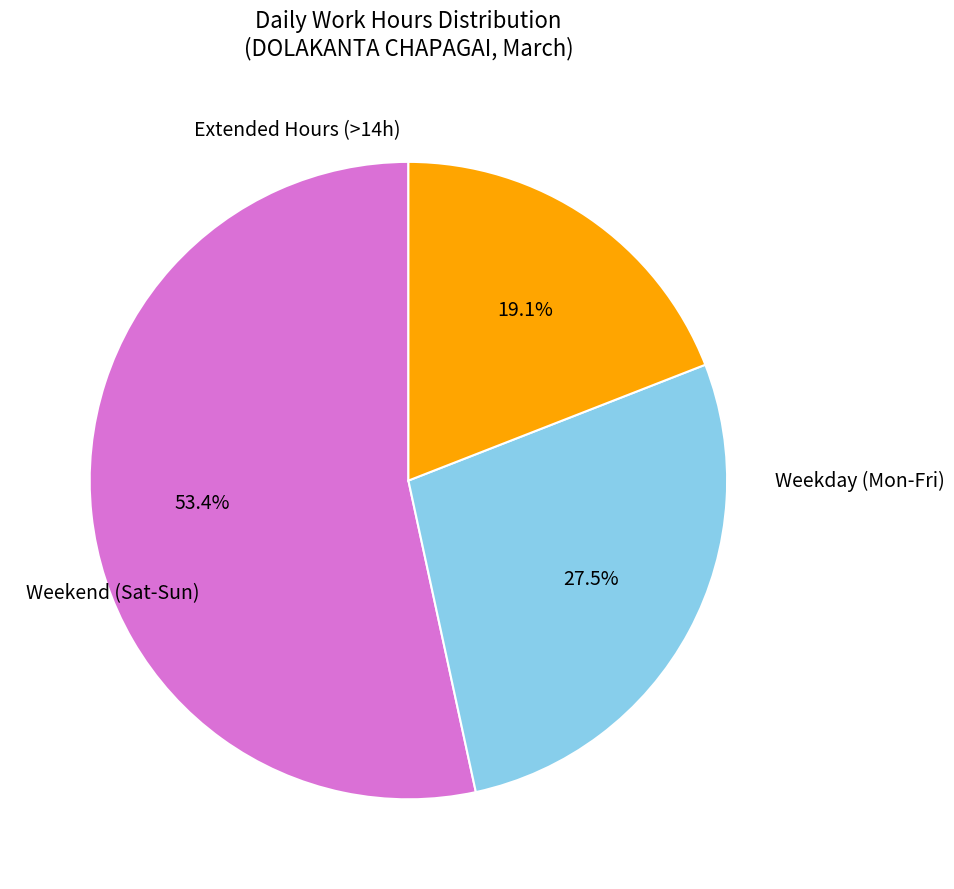

Does any single category account for the majority?

Yes